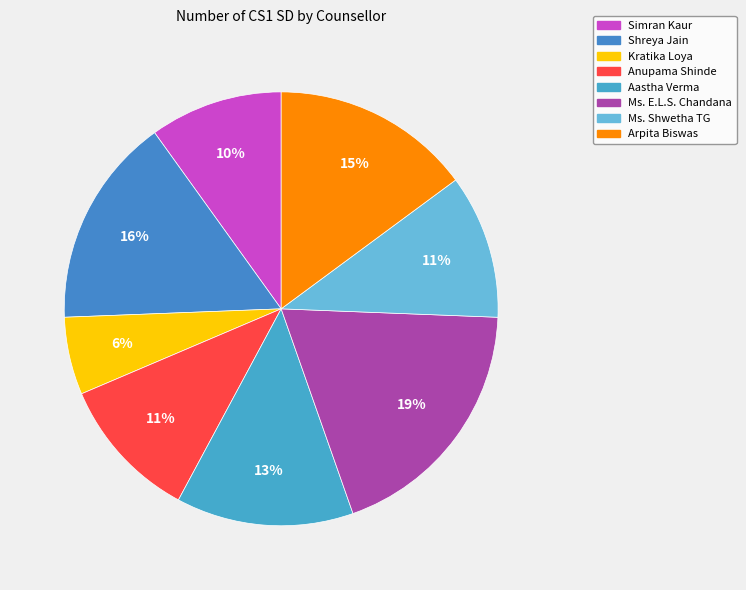

Count the number of slices in the pie.

8